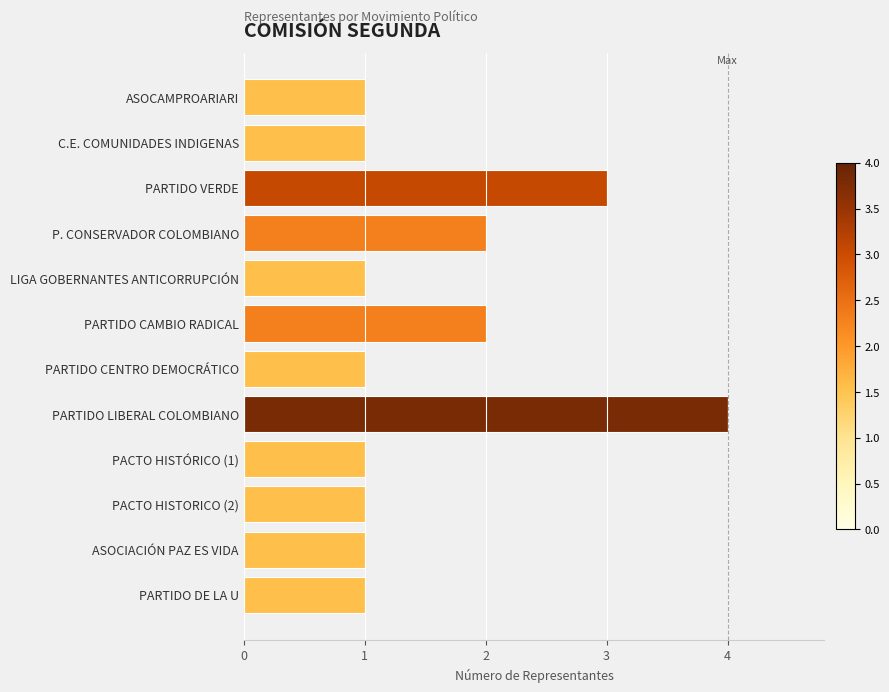

How many series are shown in this chart?

1